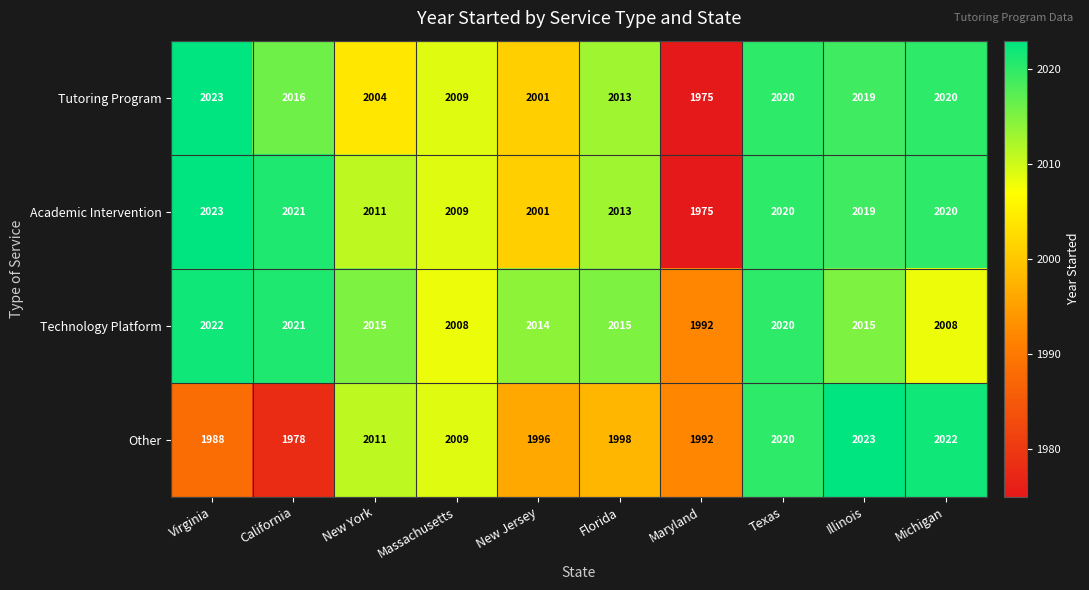

What is the difference between the maximum and minimum values in the Technology Platform series?

30